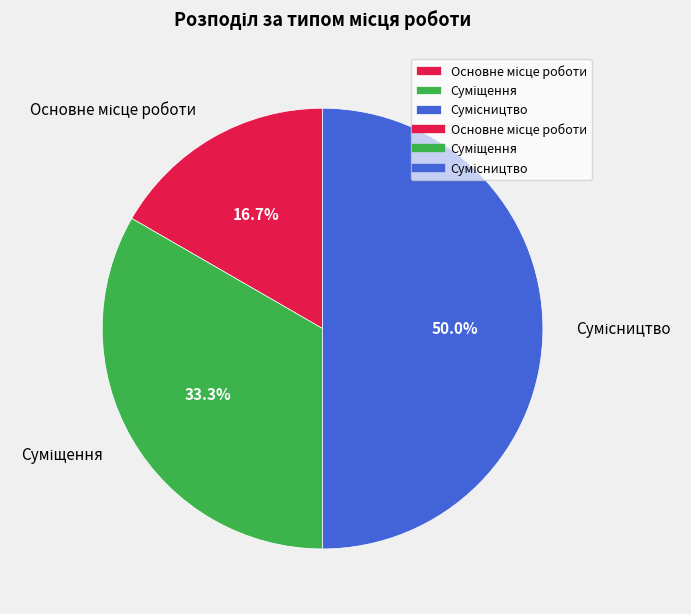

Count the number of slices in the pie.

3